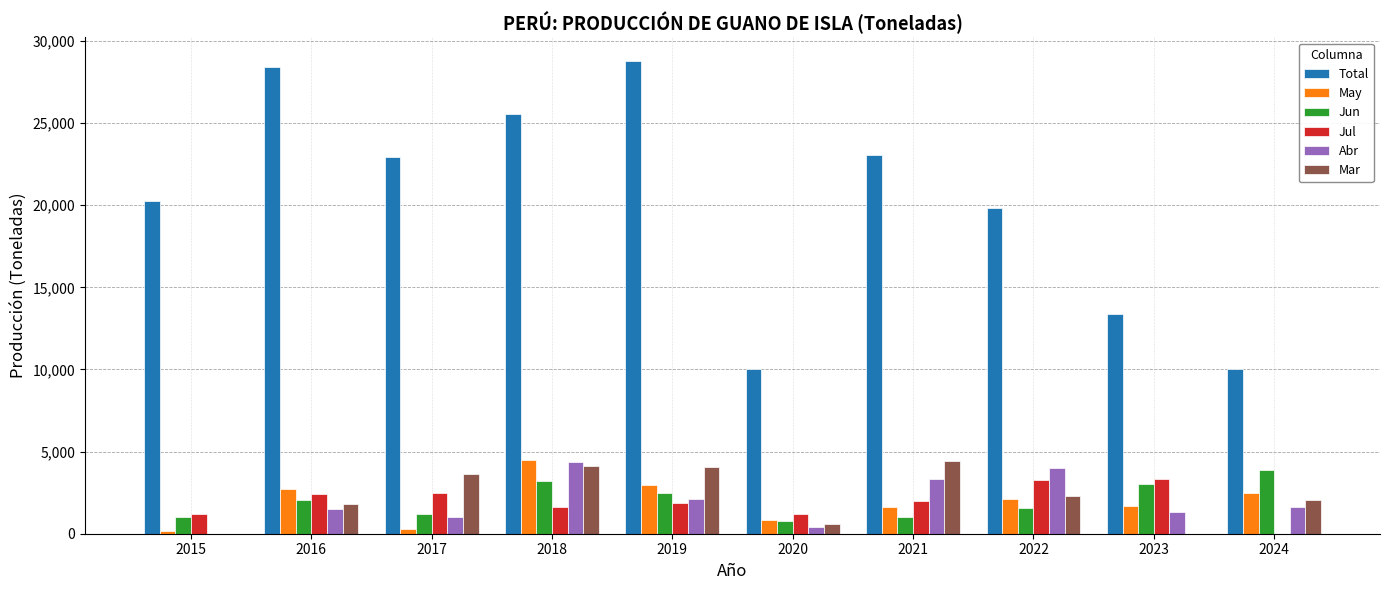

Which series has the widest spread of values?

Total